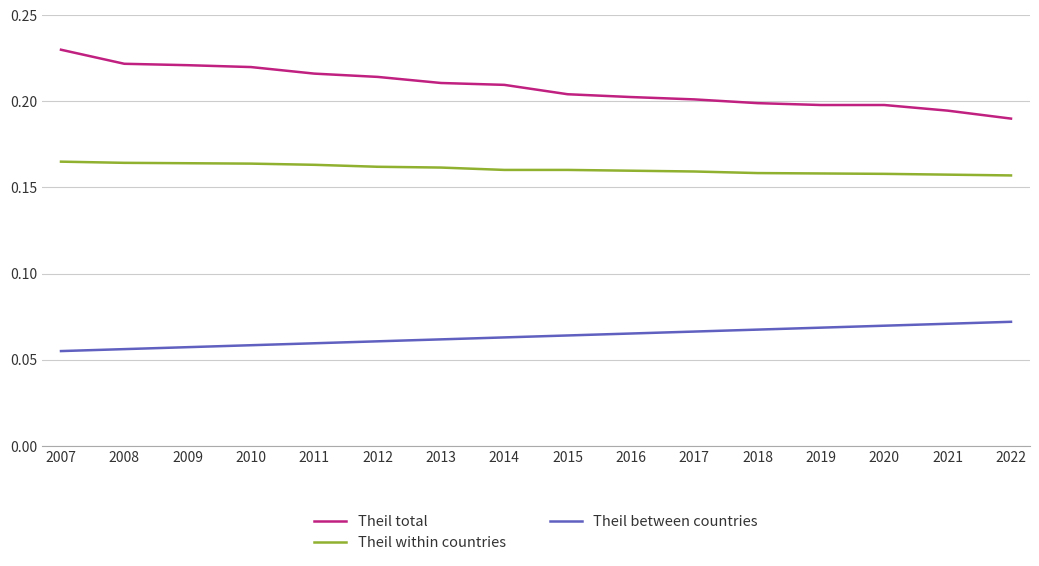

Which series has the largest total across all categories?

Theil total